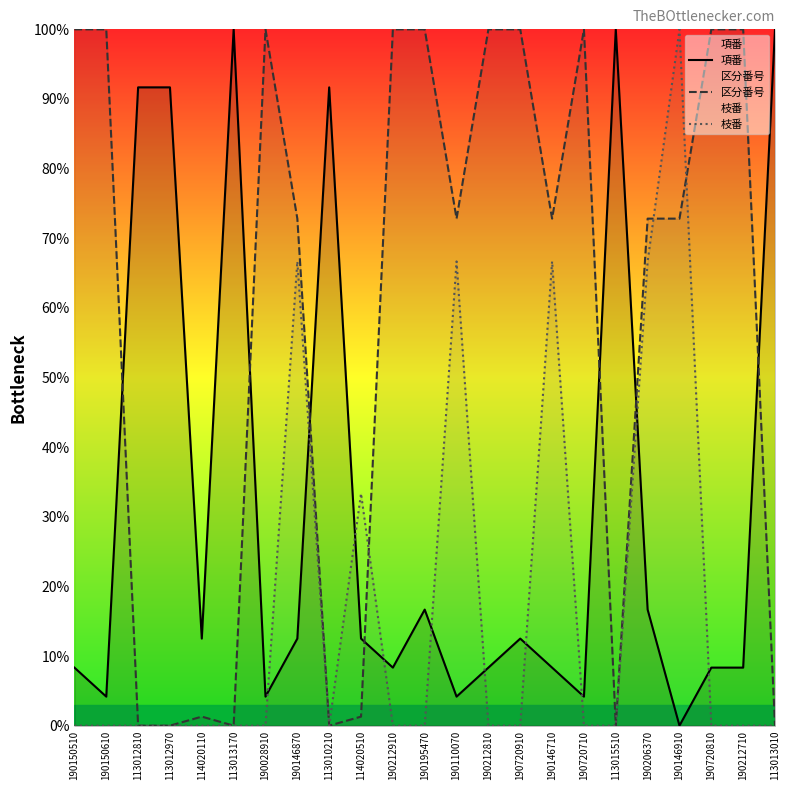

True or false: 区分番号 and 枝番 cross at least once.

True